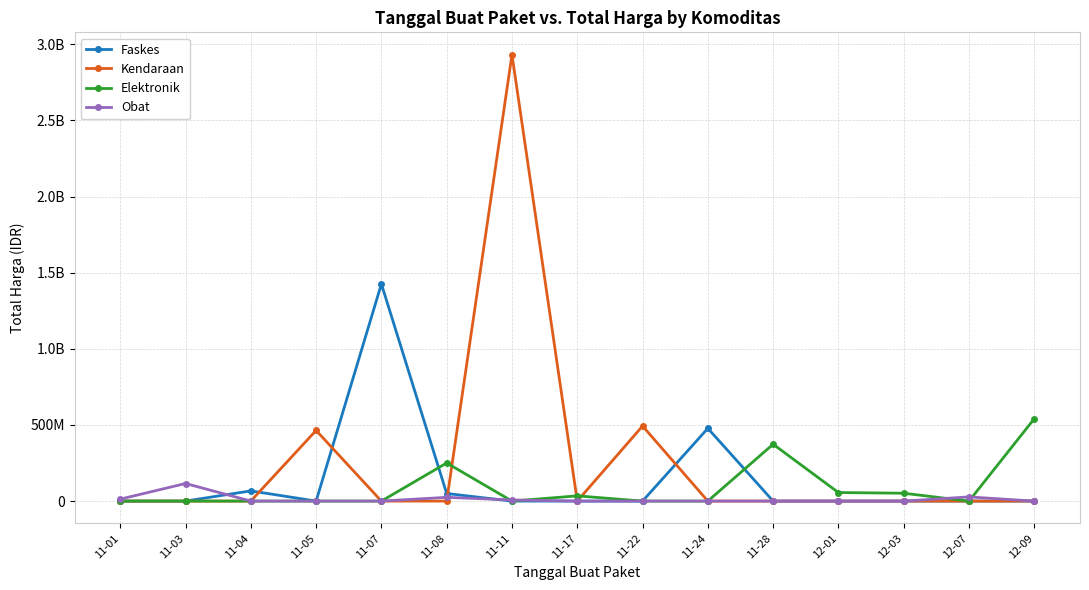

Reading right to left, extract all data points from this chart.

Faskes: 12-09=0	12-07=0	12-03=0	12-01=0	11-28=0	11-24=477600000	11-22=0	11-17=0	11-11=0	11-08=49730040	11-07=1425867900	11-05=0	11-04=67019075	11-03=0	11-01=0
Kendaraan: 12-09=0	12-07=0	12-03=0	12-01=0	11-28=0	11-24=0	11-22=493000000	11-17=0	11-11=2931562000	11-08=0	11-07=0	11-05=464002100	11-04=0	11-03=0	11-01=0
Elektronik: 12-09=541071000	12-07=0	12-03=51601000	12-01=56152800	11-28=373404000	11-24=0	11-22=0	11-17=34292000	11-11=0	11-08=250350000	11-07=0	11-05=0	11-04=0	11-03=0	11-01=0
Obat: 12-09=0	12-07=27412000	12-03=0	12-01=0	11-28=0	11-24=0	11-22=0	11-17=0	11-11=7401240	11-08=24693960	11-07=0	11-05=0	11-04=0	11-03=115484270	11-01=12787500